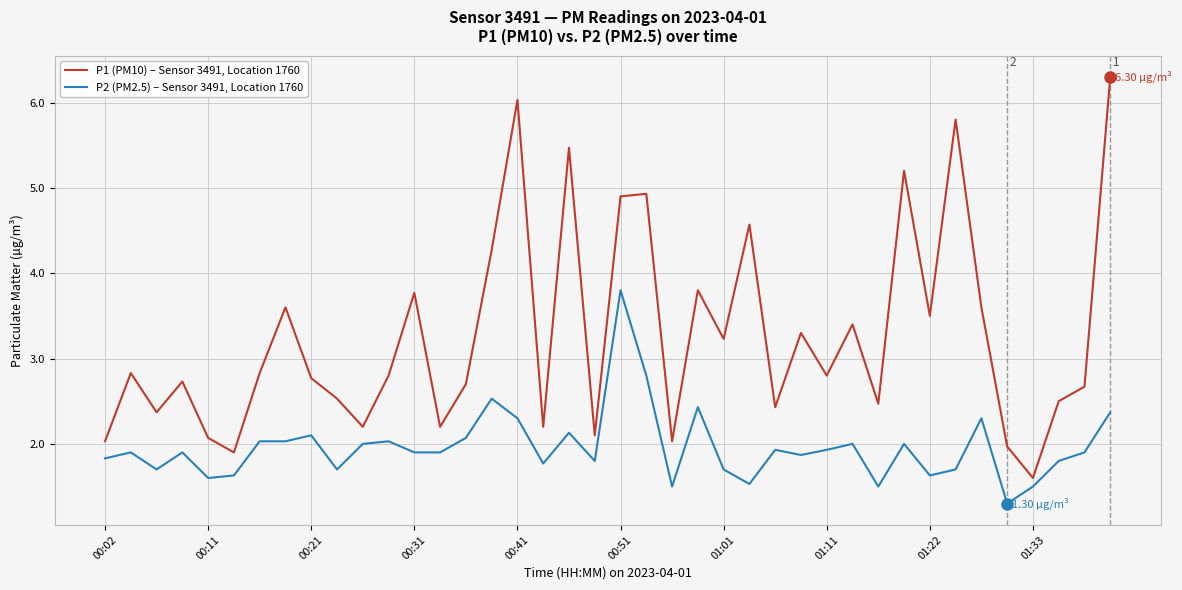

Which series has the largest range (max minus min)?

P1 (PM10) – Sensor 3491, Location 1760